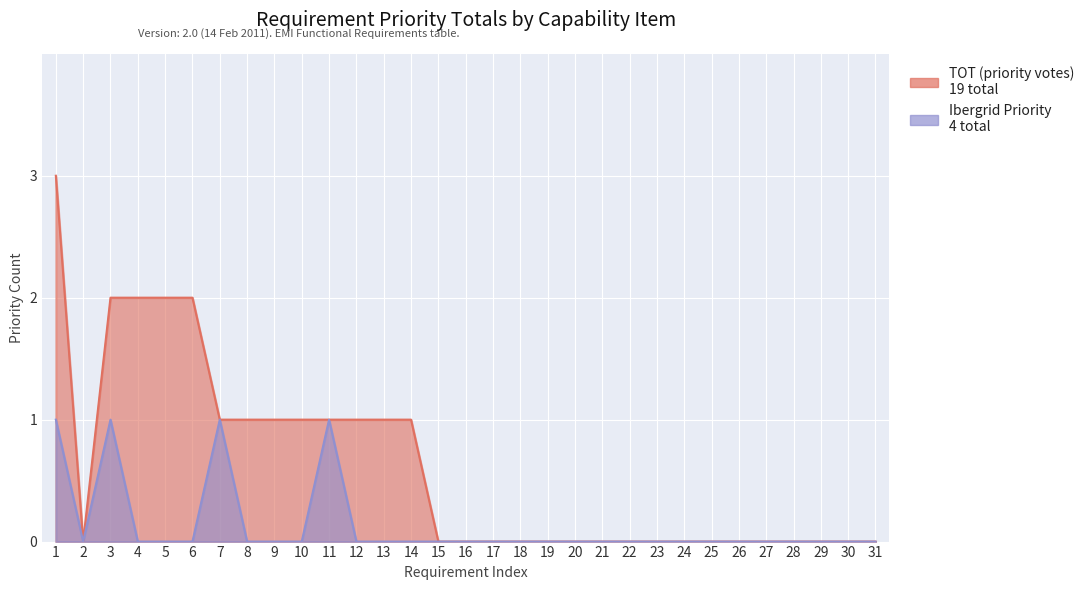

How many values in TOT (priority votes) are above zero?

13